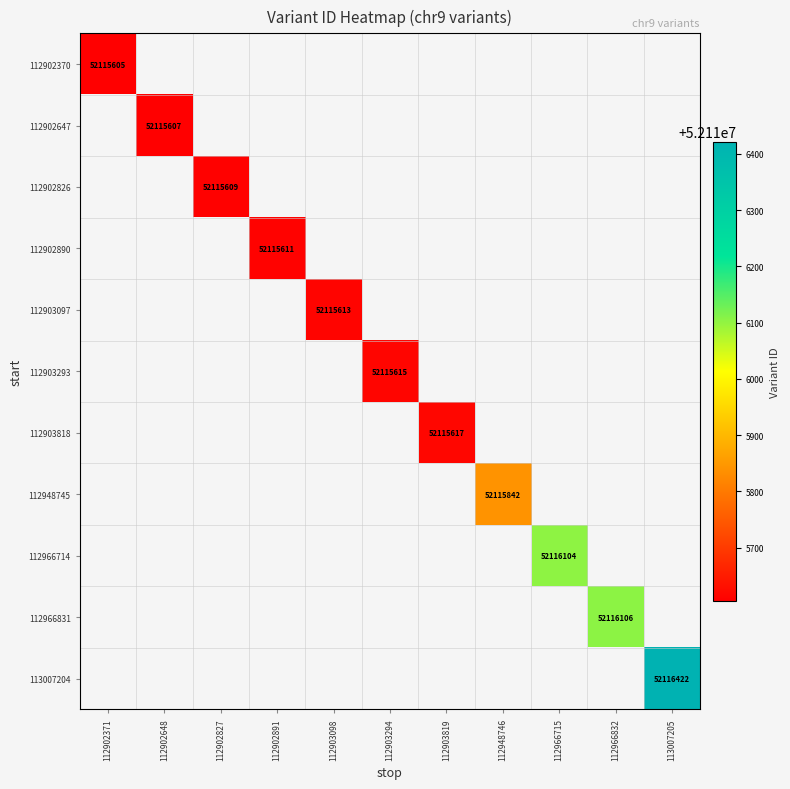

True or false: 113007204 has a value of 52116422 at 113007205.

True